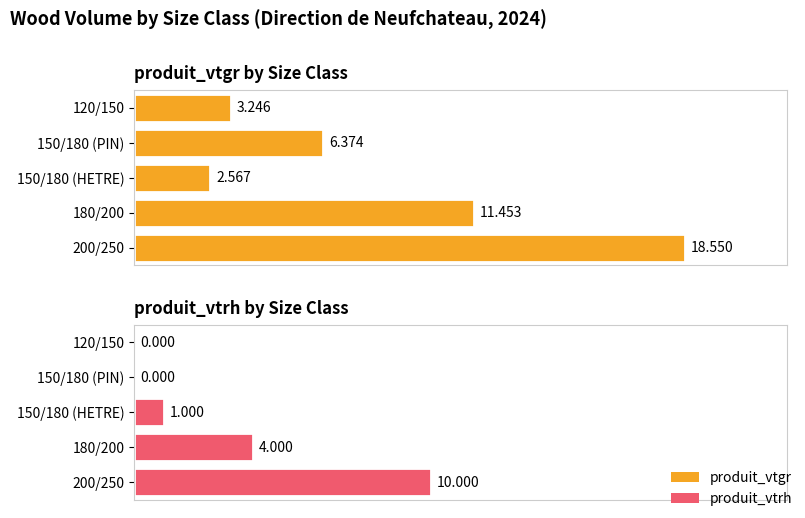

At how many categories does at least one series exceed 8?

2